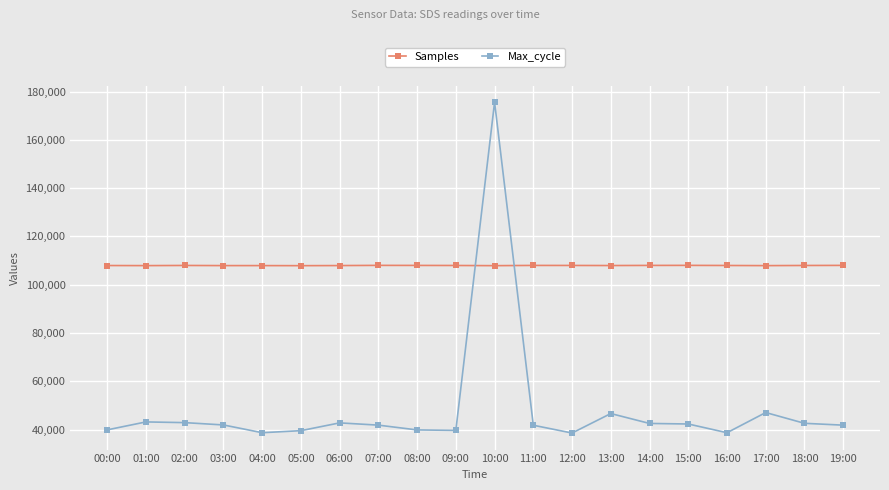

What is the value of the Samples point at the 16th from the left?

108002